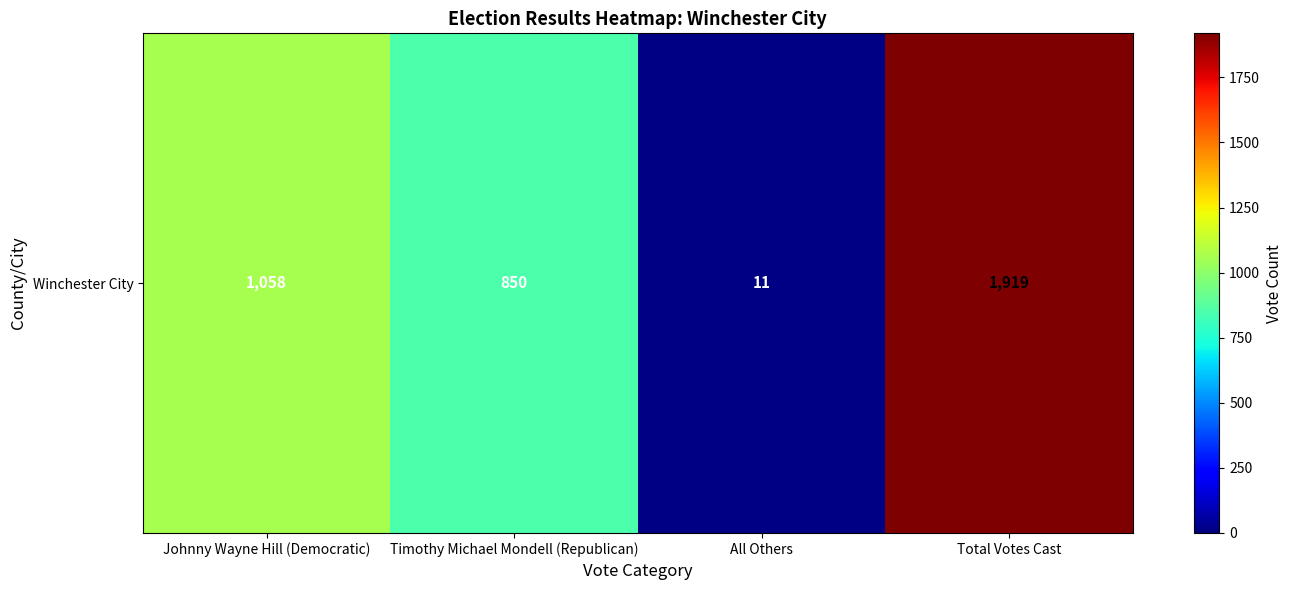

At which label does the data first exceed 1058?

Total Votes Cast